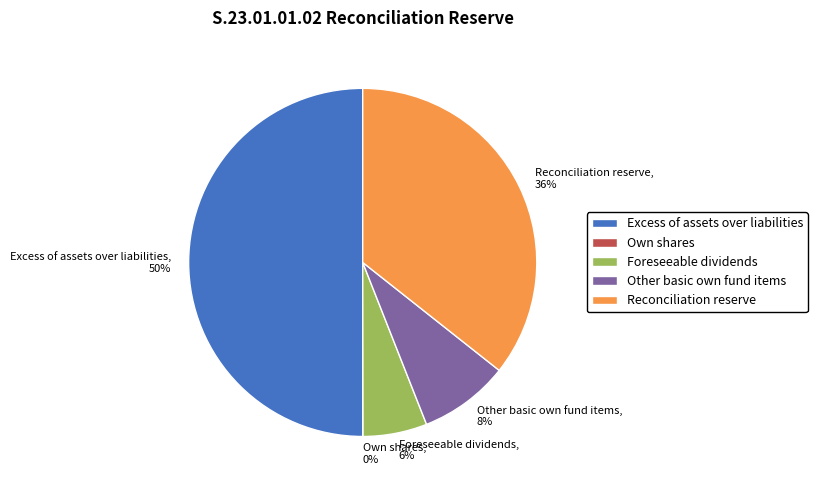

To the nearest percent, what is the difference between the Reconciliation reserve, 36% and Foreseeable dividends, 6% slice percentages?

30%